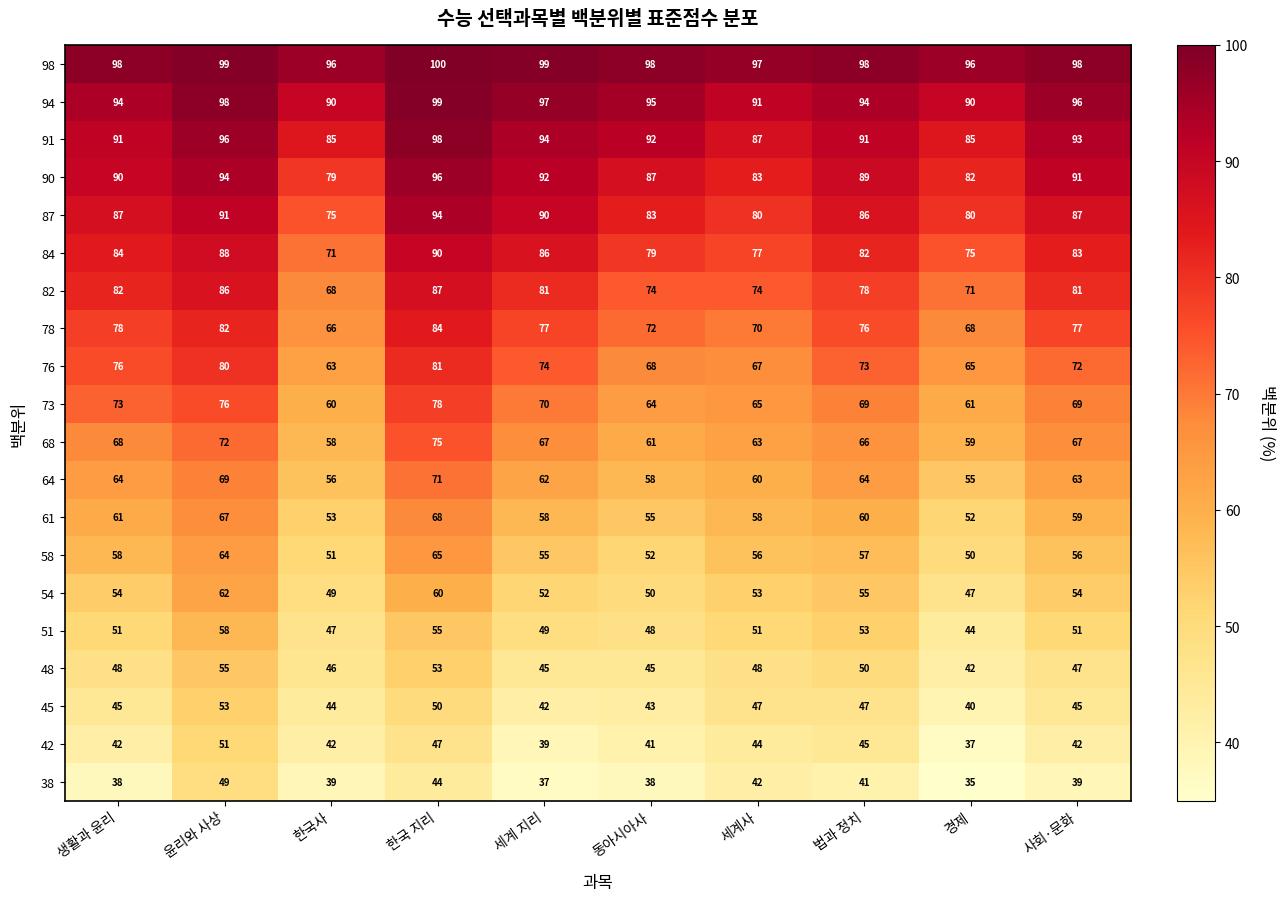

At which category is the sum across all series the highest?

한국 지리